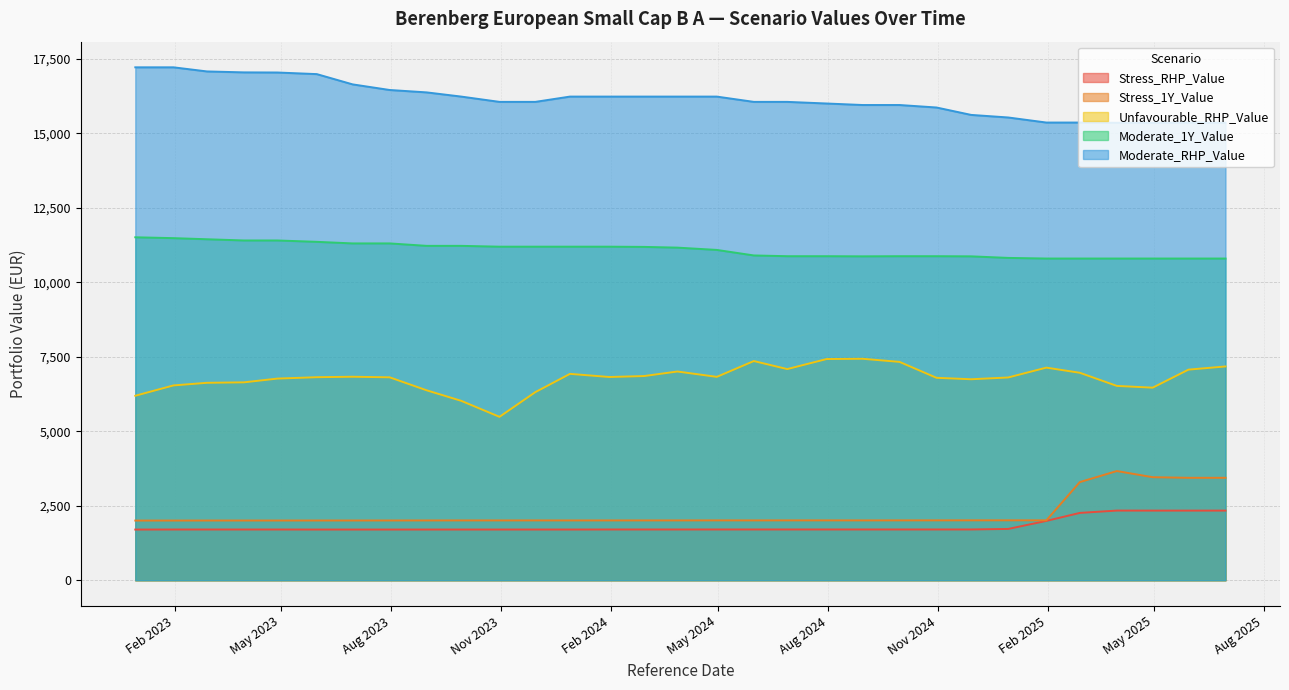

What is the average value of the Unfavourable_RHP_Value series?

6777.5